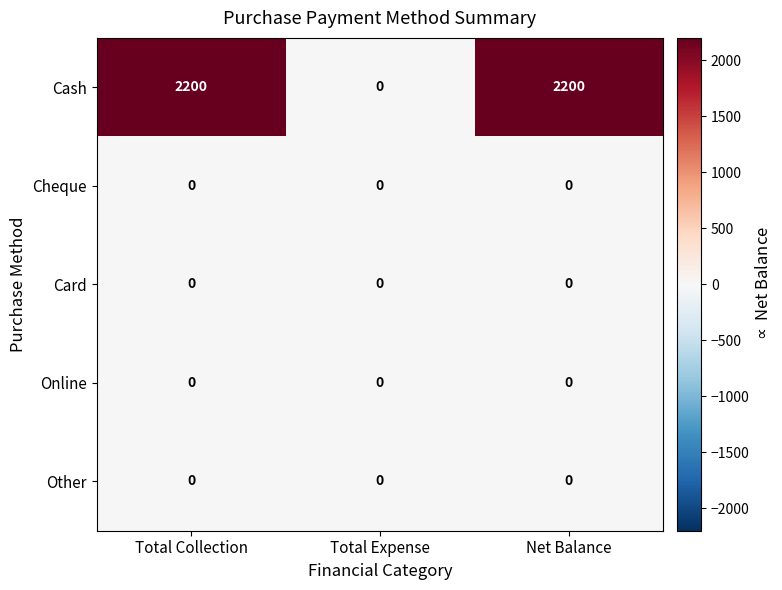

What is the spread (max minus min) of values at Total Collection?

2200